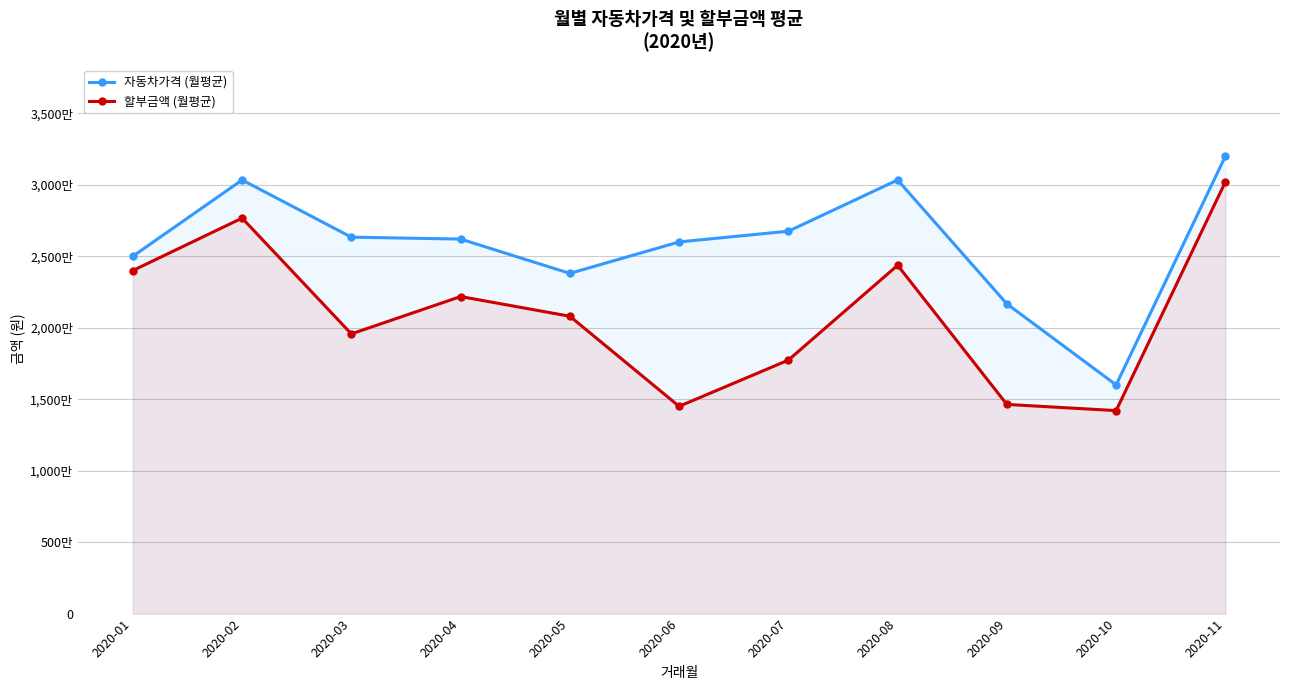

What is the value of the 할부금액 (월평균) point at the 11th from the left?

30200000